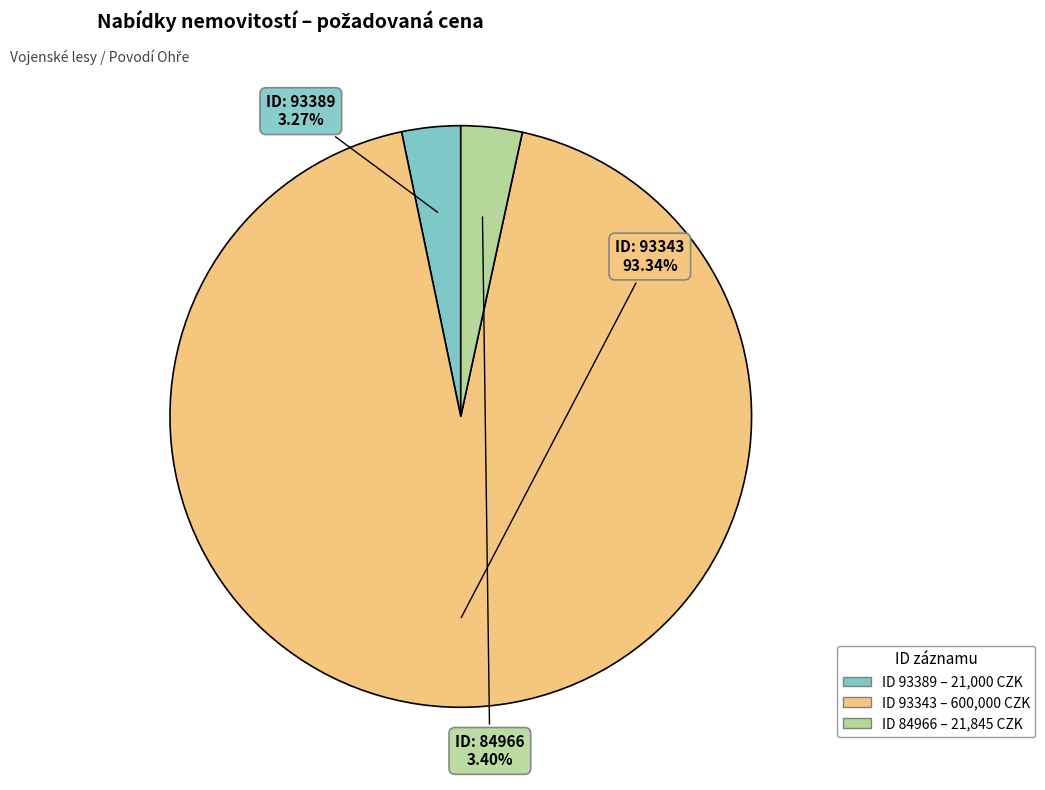

Is there any slice that represents more than half of the pie?

Yes